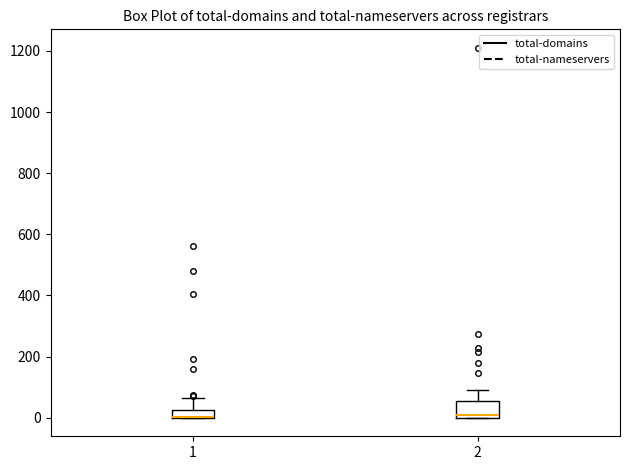

Where does the upper whisker of the box at x = 1 end on the y-axis? The values are not printed on the chart, so give them approximately, as read against the axis.

60